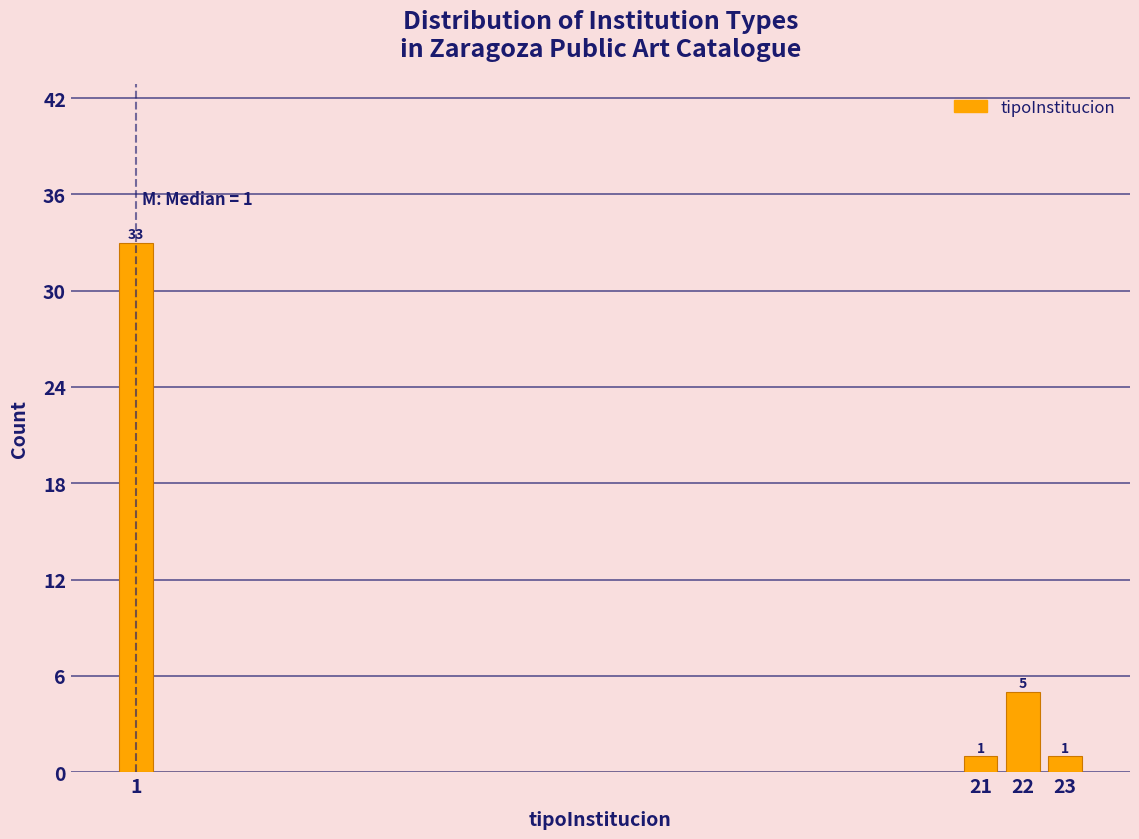

Over which range of the x-axis is the bar tallest?

0.5 to 1.5